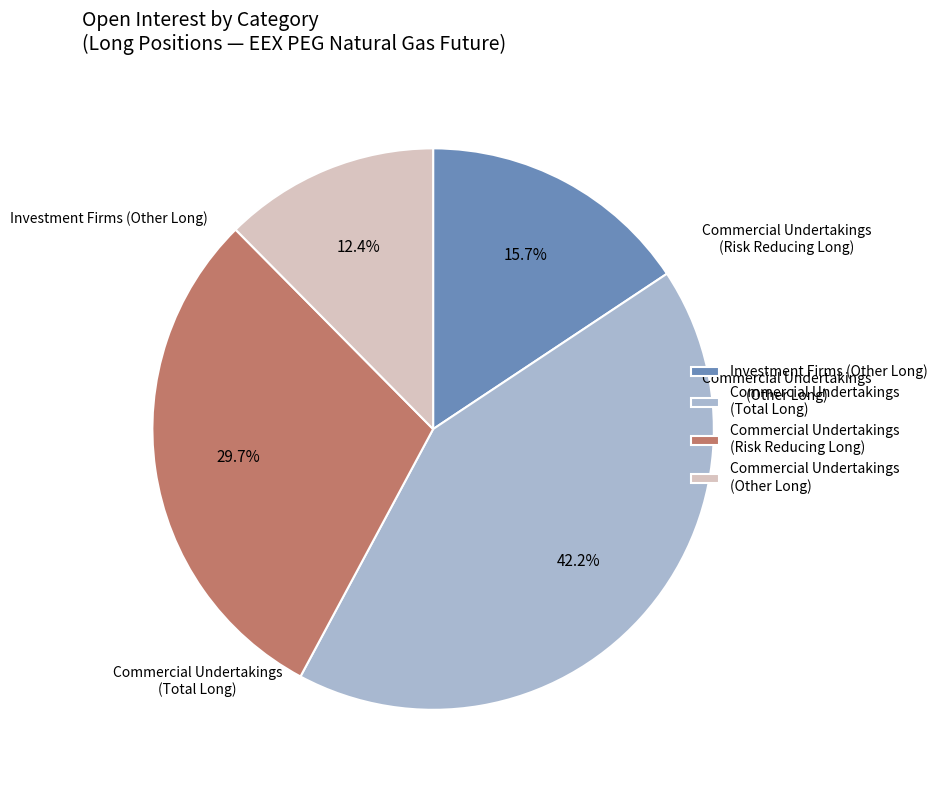

Count the number of slices in the pie.

4